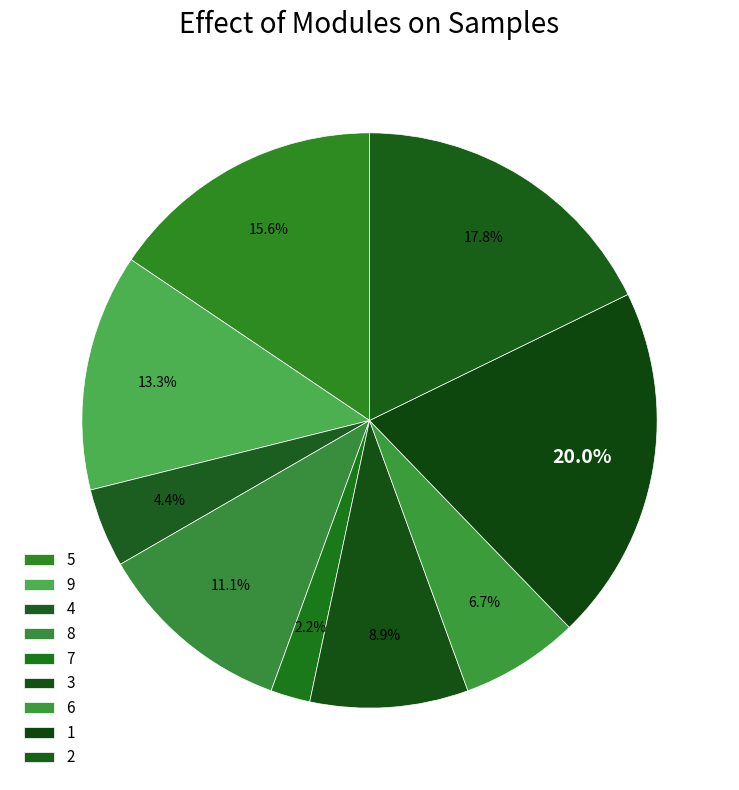

How many slices are in this pie chart?

9